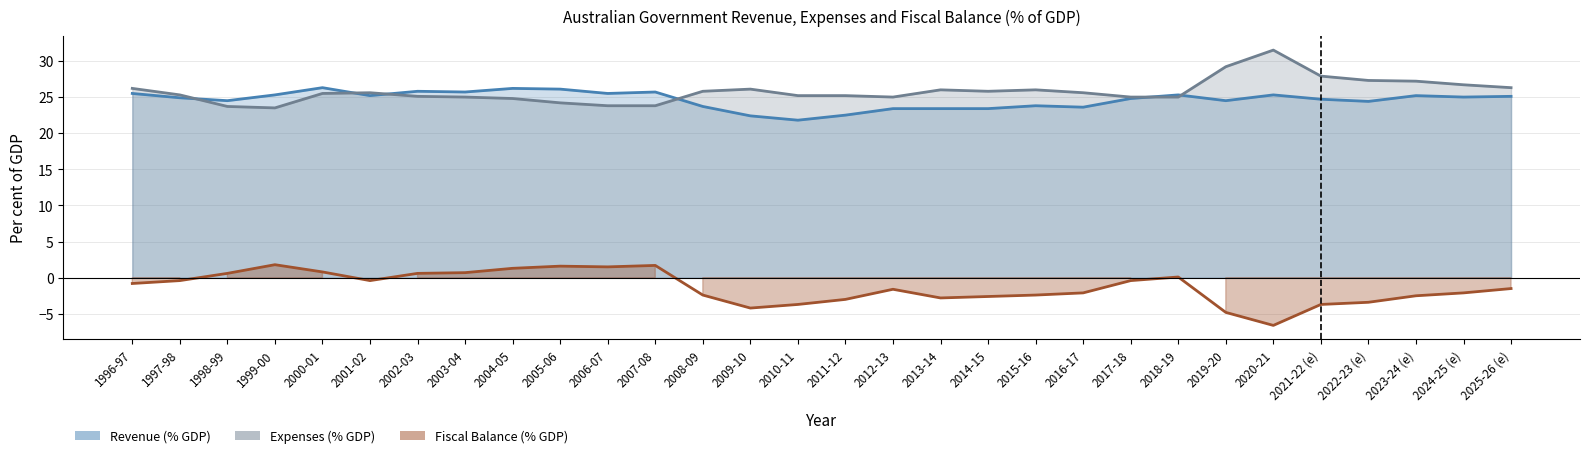

Reading right to left, extract all data points from this chart.

-1.5	-2.1	-2.5	-3.4	-3.7	-6.6	-4.8	0.1	-0.4	-2.1	-2.4	-2.6	-2.8	-1.6	-3.0	-3.7	-4.2	-2.4	1.7	1.5	1.6	1.3	0.7	0.6	-0.4	0.8	1.8	0.6	-0.4	-0.8